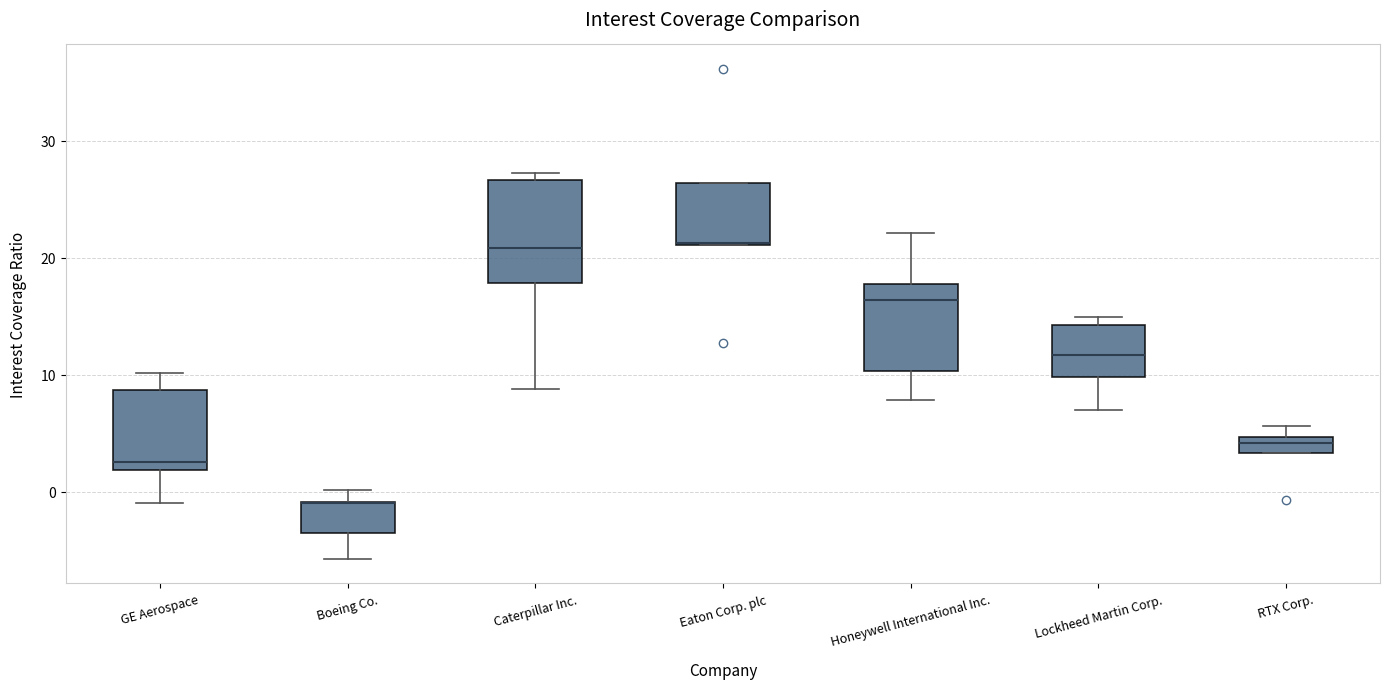

Comparing the boxes themselves (not the whiskers), which one is the tallest?

Caterpillar Inc.